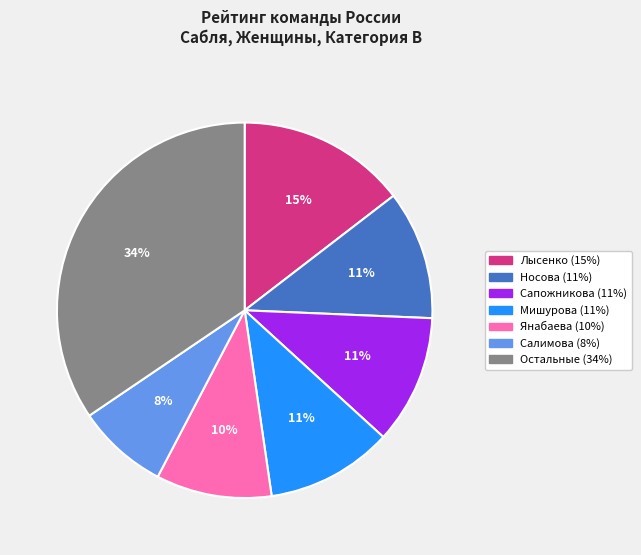

How many segments does this pie chart have?

7